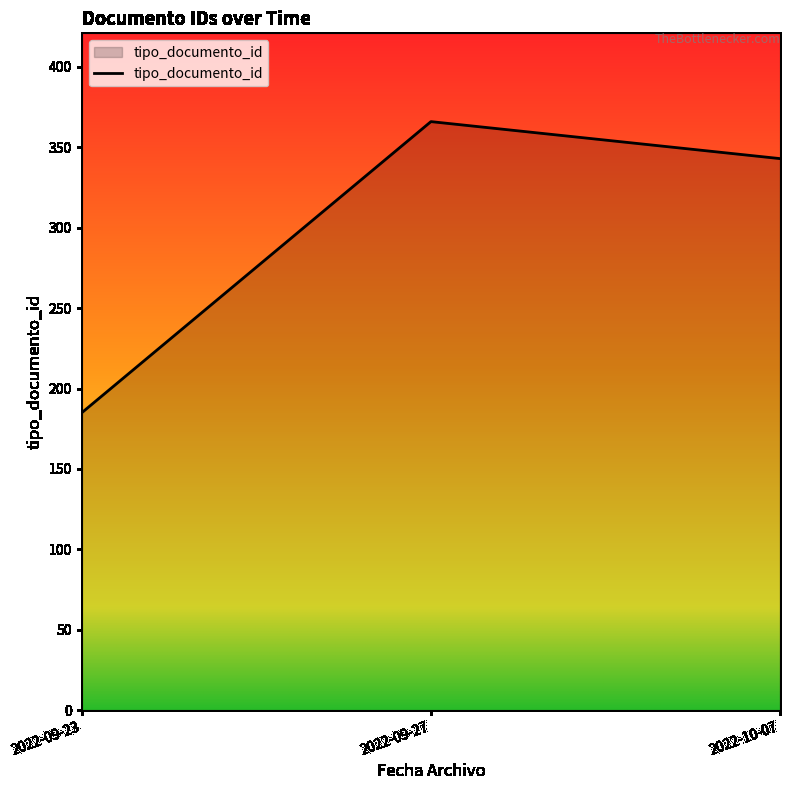

What is the smallest value displayed?

185